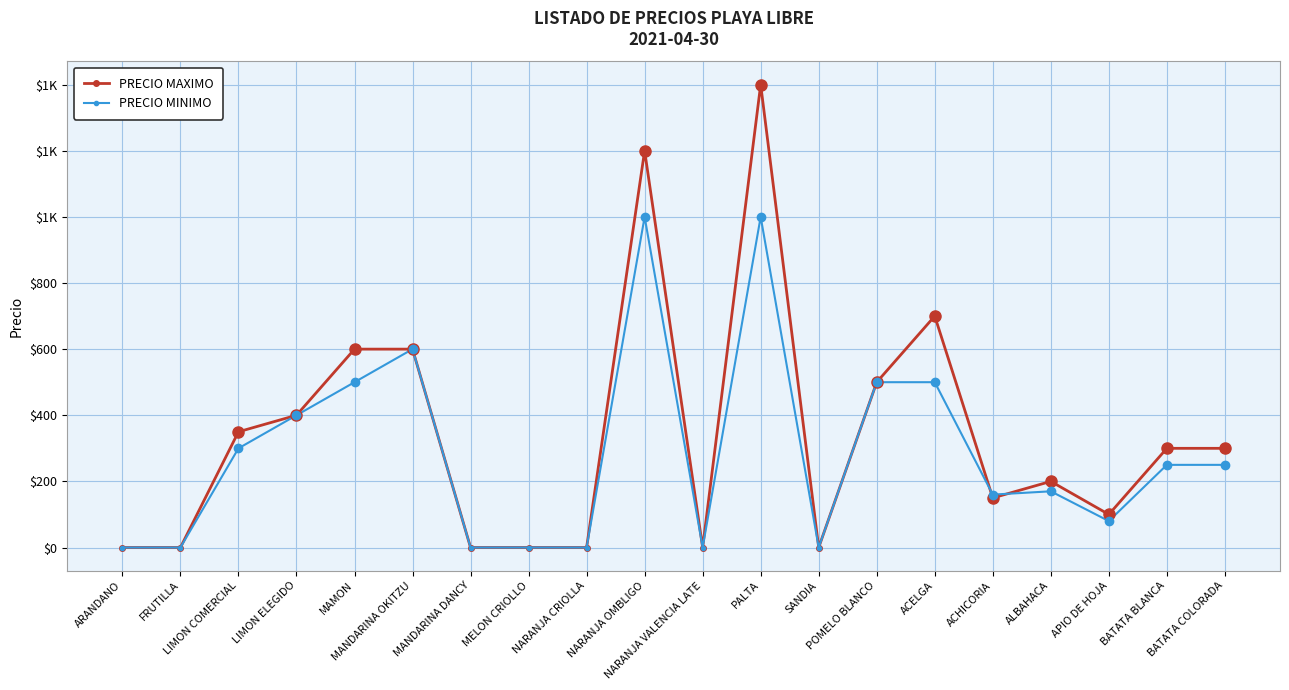

In PRECIO MAXIMO, how many points are higher than both neighbors (excluding endpoints)?

4